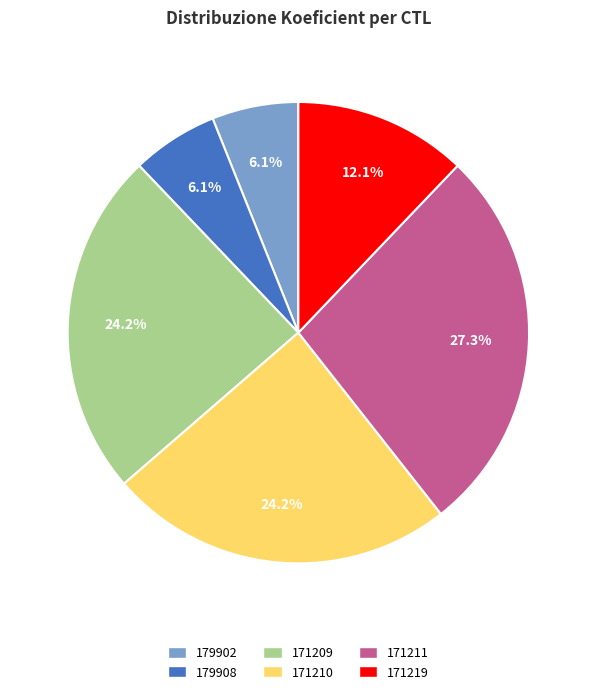

To the nearest percent, what is the average slice percentage?

17%